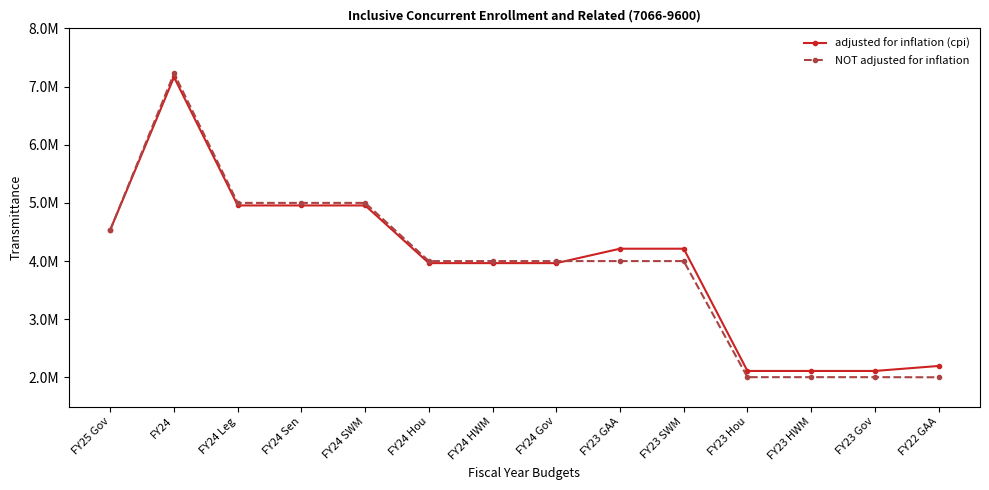

What is the lowest value of the NOT adjusted for inflation series?

2002978